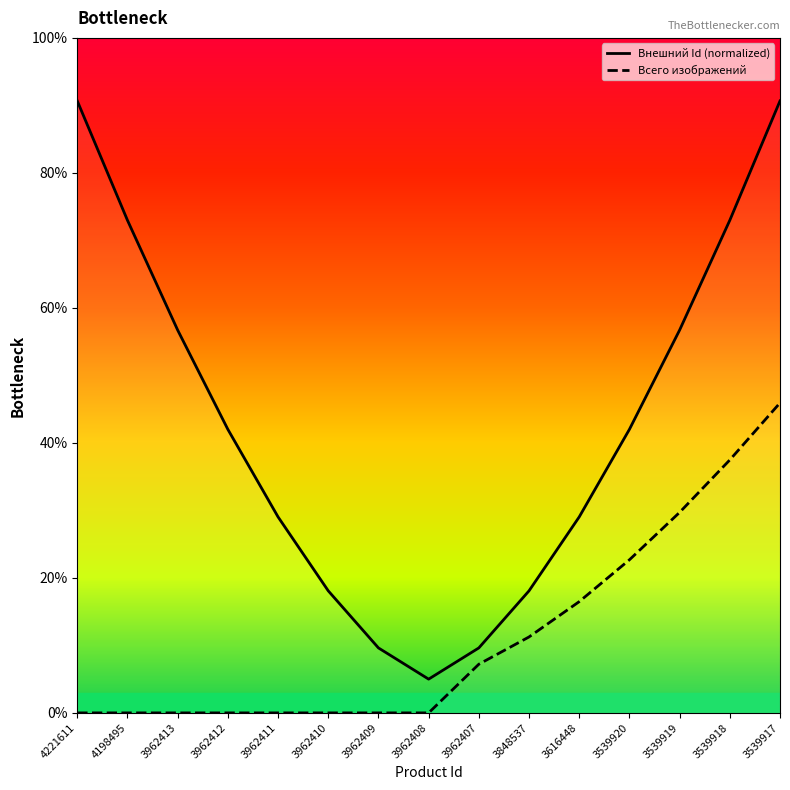

What is the sum of all Всего изображений values?

170.7